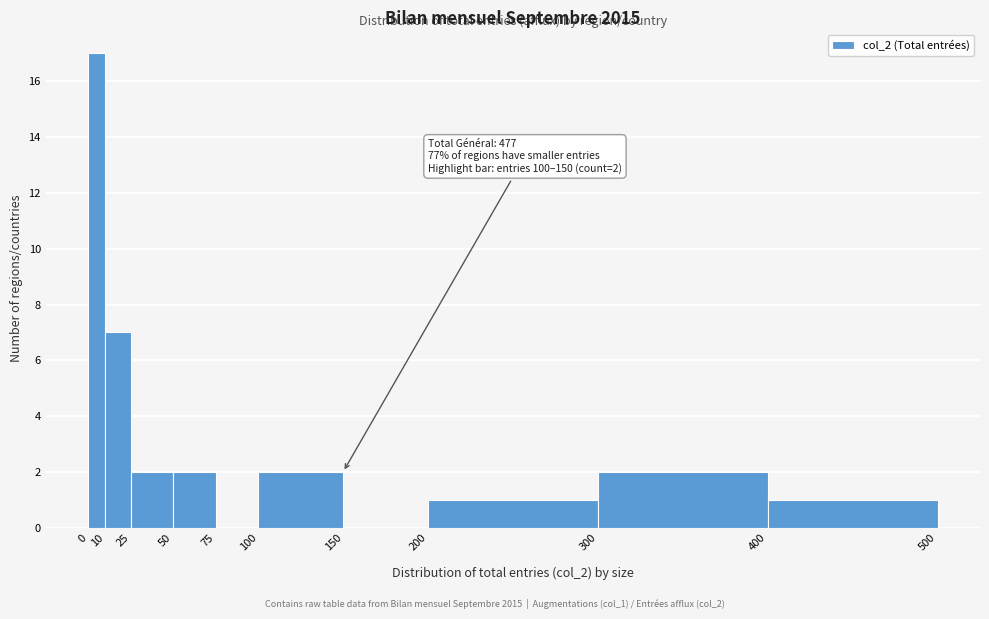

Which range on the x-axis has the tallest bar?

0 to 10